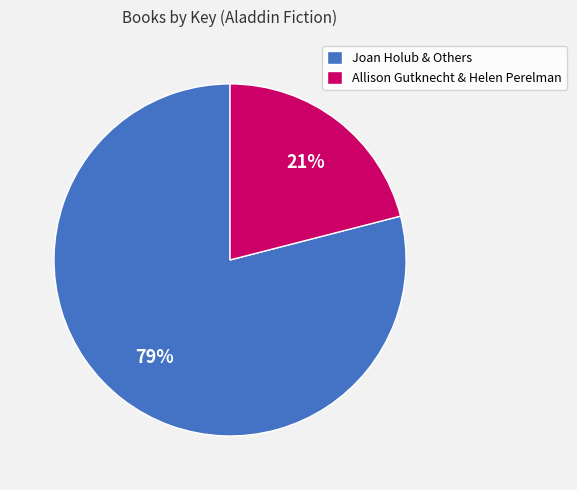

Combined, do Allison Gutknecht & Helen Perelman and Joan Holub & Others account for over 50%?

Yes